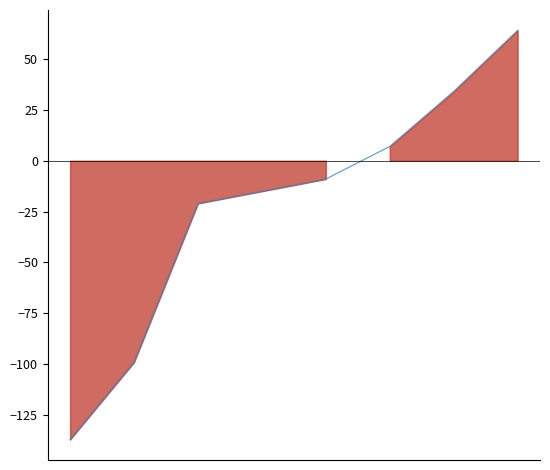

How many lines are shown in the chart?

1